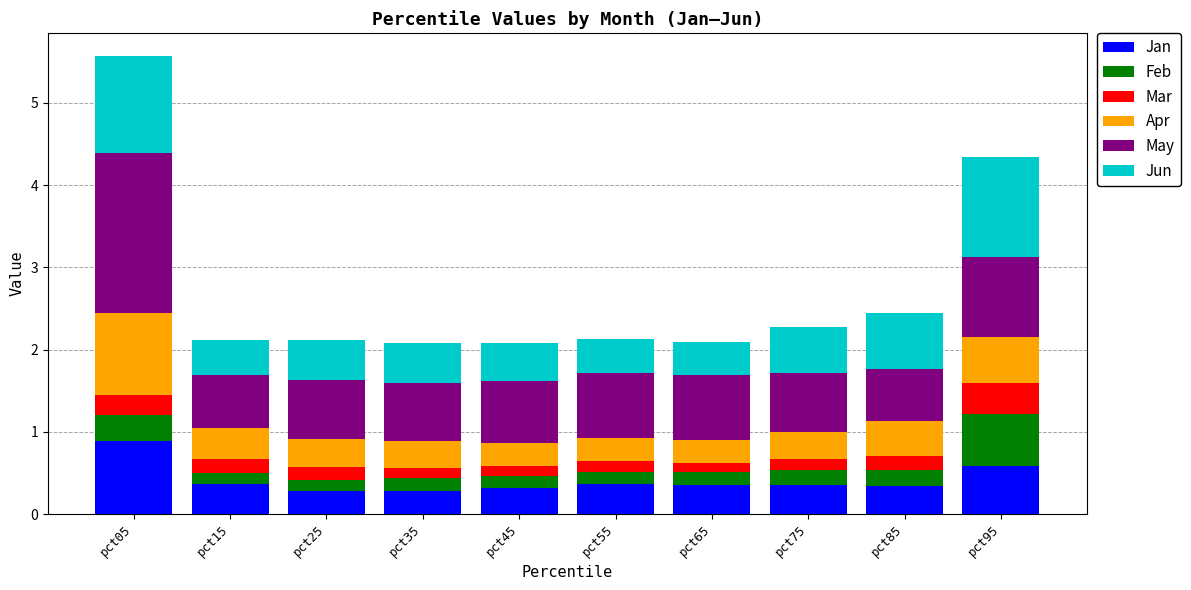

At which label does Jan reach its peak?

pct05